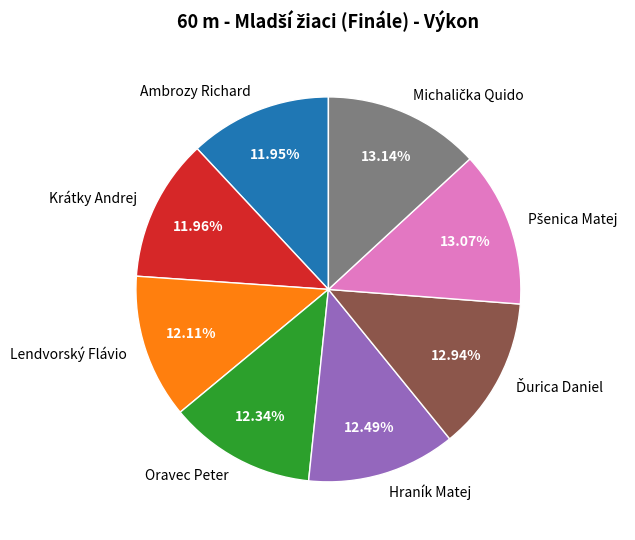

Does Oravec Peter represent more than half of the total?

No